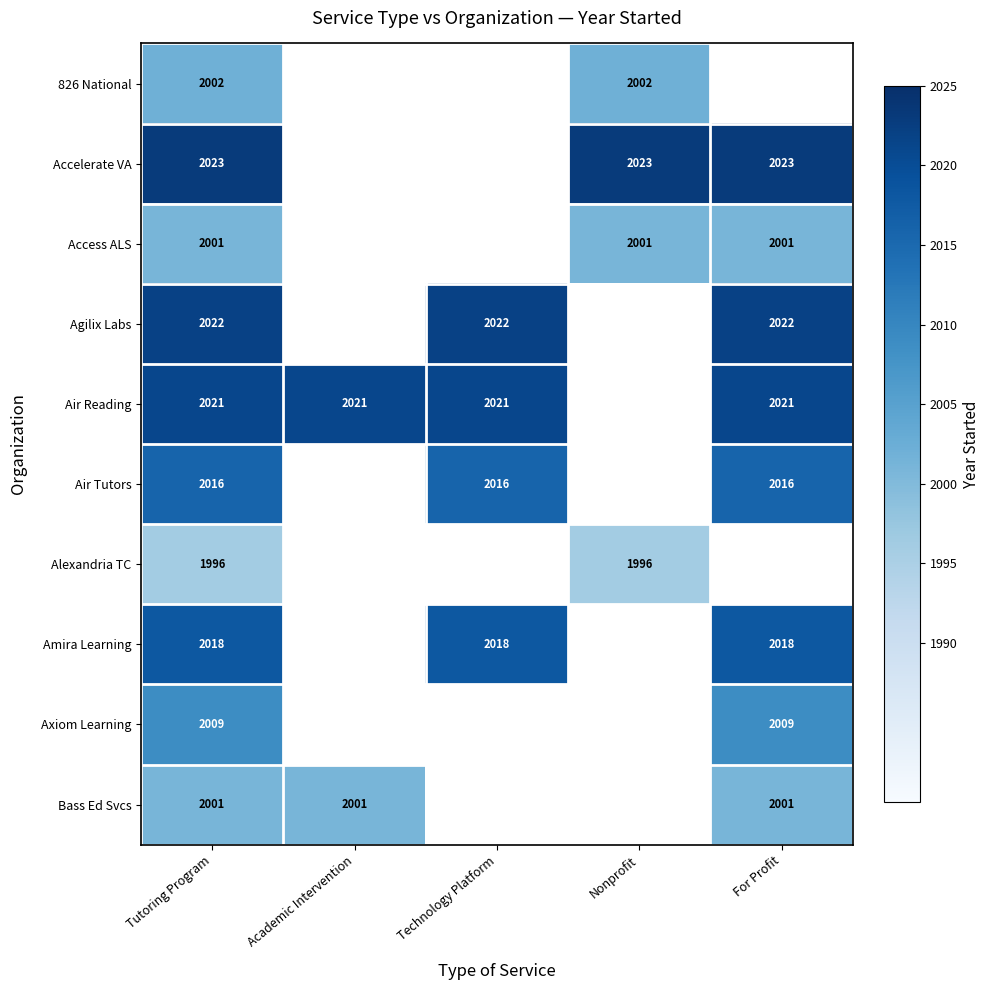

The Air Reading series shows 2774 at For Profit. True or false?

False